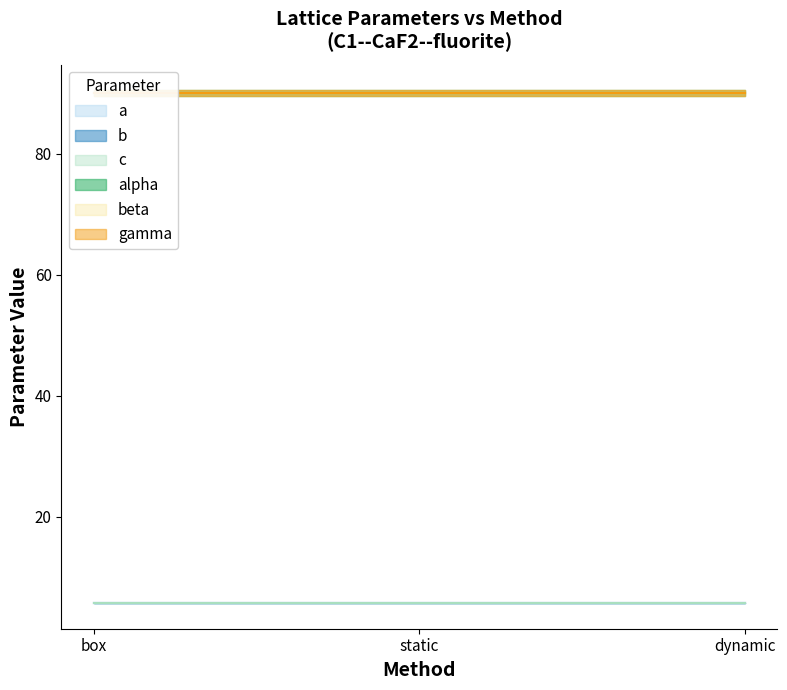

Where is gamma nearest to the value 90?

box